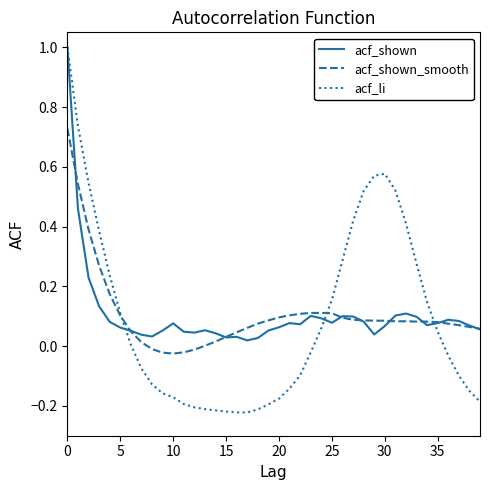

What are all the series names shown in the legend?

acf_shown, acf_shown_smooth, acf_li